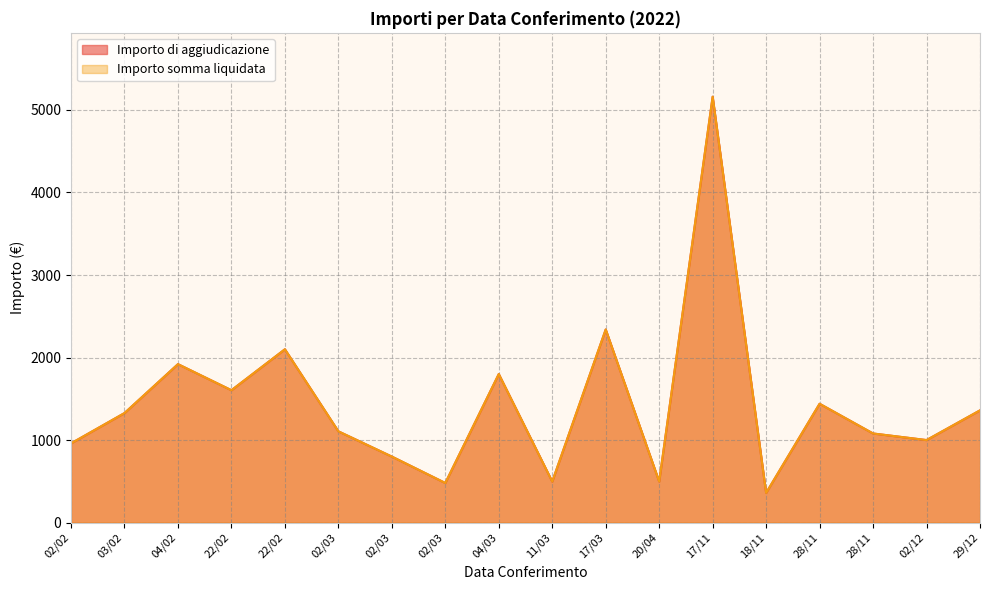

Where is the first local minimum for Importo somma liquidata?

22/02